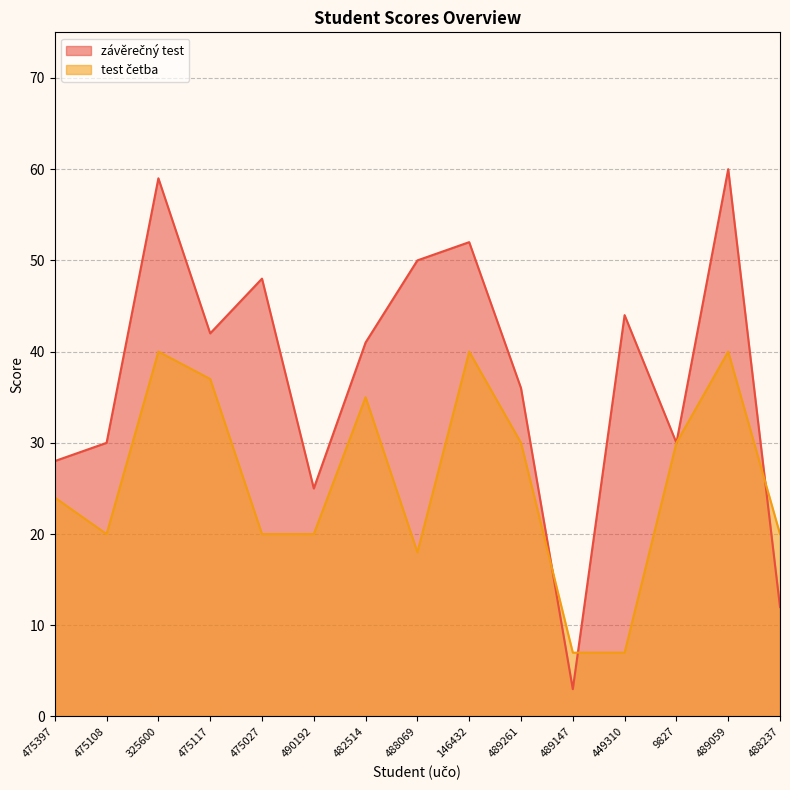

Reading right to left, transcribe all the data shown in this chart.

závěrečný test: 488237=12	489059=60	9827=30	449310=44	489147=3	489261=36	146432=52	488069=50	482514=41	490192=25	475027=48	475117=42	325600=59	475108=30	475397=28
test četba: 488237=20	489059=40	9827=30	449310=7	489147=7	489261=30	146432=40	488069=18	482514=35	490192=20	475027=20	475117=37	325600=40	475108=20	475397=24